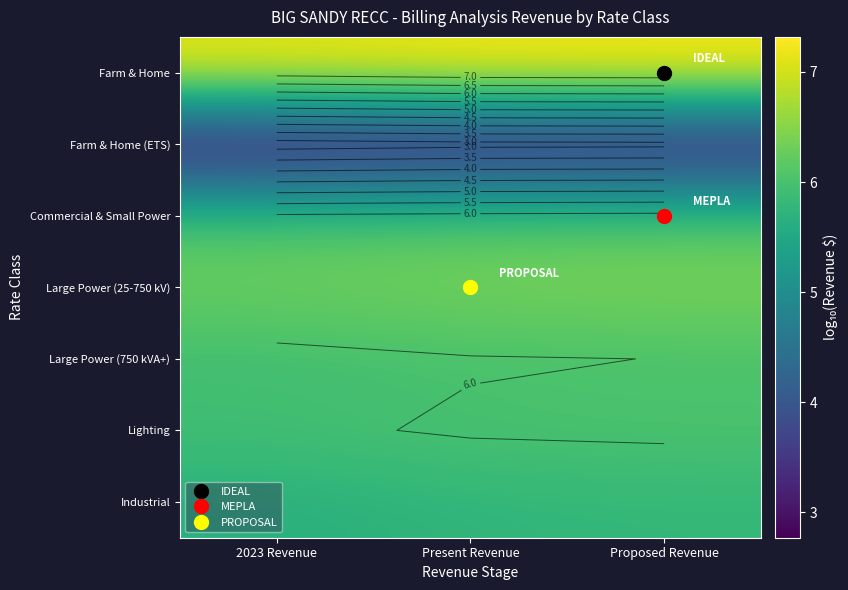

Is it true that Lighting equals 3.6 at Present Revenue?

False